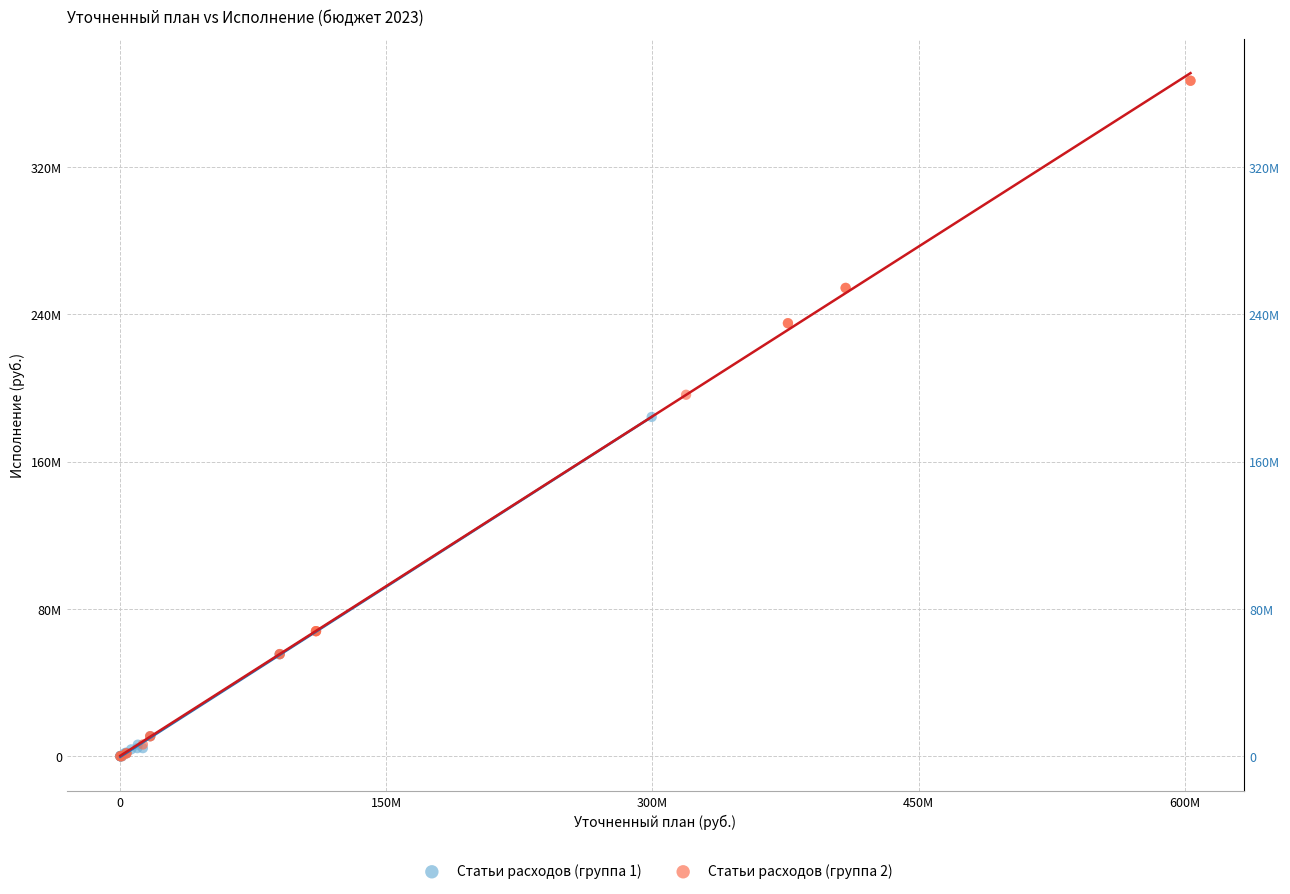

What are all the series names shown in the legend?

Статьи расходов (группа 1), Статьи расходов (группа 2)